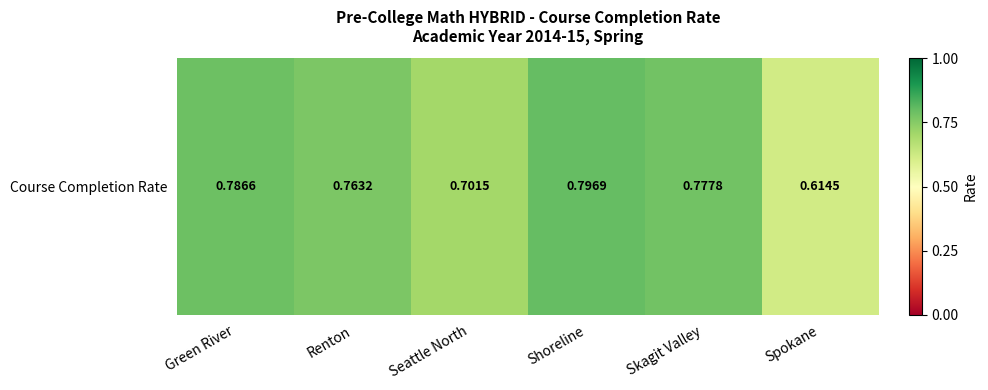

Which category has the lowest value across all series?

Spokane